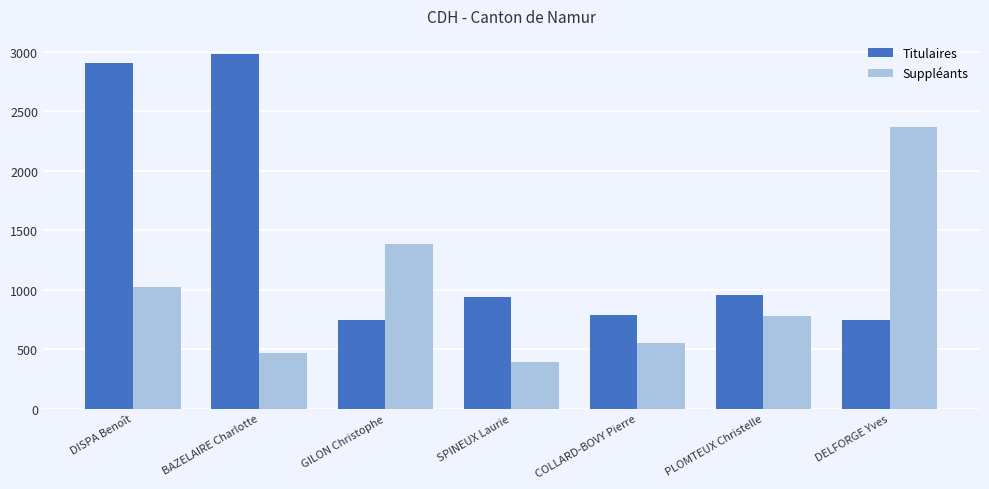

What is the sum of the Suppléants values at PLOMTEUX Christelle and COLLARD-BOVY Pierre?

1329